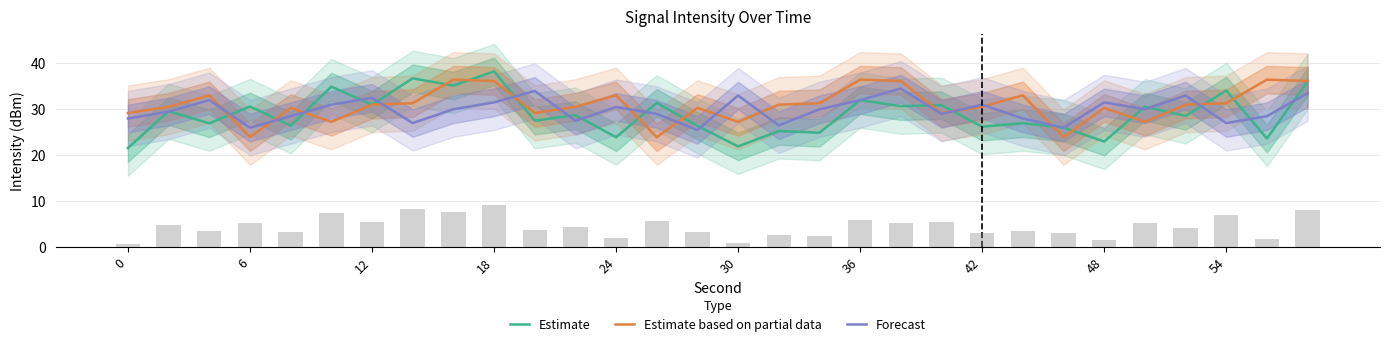

Which category has the highest value in the Estimate series?

18